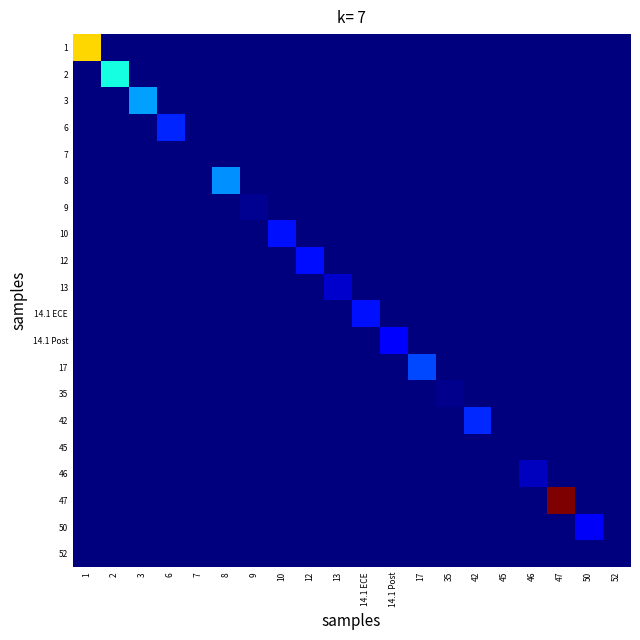

Reading left to right, transcribe all the data shown in this chart.

1: 1=1844.6	2=0.0	3=0.0	6=0.0	7=0.0	8=0.0	9=0.0	10=0.0	12=0.0	13=0.0	14.1 ECE=0.0	14.1 Post=0.0	17=0.0	35=0.0	42=0.0	45=0.0	46=0.0	47=0.0	50=0.0	52=0.0
2: 1=0.0	2=418.2	3=0.0	6=0.0	7=0.0	8=0.0	9=0.0	10=0.0	12=0.0	13=0.0	14.1 ECE=0.0	14.1 Post=0.0	17=0.0	35=0.0	42=0.0	45=0.0	46=0.0	47=0.0	50=0.0	52=0.0
3: 1=0.0	2=0.0	3=205.9	6=0.0	7=0.0	8=0.0	9=0.0	10=0.0	12=0.0	13=0.0	14.1 ECE=0.0	14.1 Post=0.0	17=0.0	35=0.0	42=0.0	45=0.0	46=0.0	47=0.0	50=0.0	52=0.0
6: 1=0.0	2=0.0	3=0.0	6=50.5	7=0.0	8=0.0	9=0.0	10=0.0	12=0.0	13=0.0	14.1 ECE=0.0	14.1 Post=0.0	17=0.0	35=0.0	42=0.0	45=0.0	46=0.0	47=0.0	50=0.0	52=0.0
7: 1=0.0	2=0.0	3=0.0	6=0.0	7=0.0	8=0.0	9=0.0	10=0.0	12=0.0	13=0.0	14.1 ECE=0.0	14.1 Post=0.0	17=0.0	35=0.0	42=0.0	45=0.0	46=0.0	47=0.0	50=0.0	52=0.0
8: 1=0.0	2=0.0	3=0.0	6=0.0	7=0.0	8=177.3	9=0.0	10=0.0	12=0.0	13=0.0	14.1 ECE=0.0	14.1 Post=0.0	17=0.0	35=0.0	42=0.0	45=0.0	46=0.0	47=0.0	50=0.0	52=0.0
9: 1=0.0	2=0.0	3=0.0	6=0.0	7=0.0	8=0.0	9=0.2	10=0.0	12=0.0	13=0.0	14.1 ECE=0.0	14.1 Post=0.0	17=0.0	35=0.0	42=0.0	45=0.0	46=0.0	47=0.0	50=0.0	52=0.0
10: 1=0.0	2=0.0	3=0.0	6=0.0	7=0.0	8=0.0	9=0.0	10=38.1	12=0.0	13=0.0	14.1 ECE=0.0	14.1 Post=0.0	17=0.0	35=0.0	42=0.0	45=0.0	46=0.0	47=0.0	50=0.0	52=0.0
12: 1=0.0	2=0.0	3=0.0	6=0.0	7=0.0	8=0.0	9=0.0	10=0.0	12=34.7	13=0.0	14.1 ECE=0.0	14.1 Post=0.0	17=0.0	35=0.0	42=0.0	45=0.0	46=0.0	47=0.0	50=0.0	52=0.0
13: 1=0.0	2=0.0	3=0.0	6=0.0	7=0.0	8=0.0	9=0.0	10=0.0	12=0.0	13=6.1	14.1 ECE=0.0	14.1 Post=0.0	17=0.0	35=0.0	42=0.0	45=0.0	46=0.0	47=0.0	50=0.0	52=0.0
14.1 ECE: 1=0.0	2=0.0	3=0.0	6=0.0	7=0.0	8=0.0	9=0.0	10=0.0	12=0.0	13=0.0	14.1 ECE=36.3	14.1 Post=0.0	17=0.0	35=0.0	42=0.0	45=0.0	46=0.0	47=0.0	50=0.0	52=0.0
14.1 Post: 1=0.0	2=0.0	3=0.0	6=0.0	7=0.0	8=0.0	9=0.0	10=0.0	12=0.0	13=0.0	14.1 ECE=0.0	14.1 Post=24.8	17=0.0	35=0.0	42=0.0	45=0.0	46=0.0	47=0.0	50=0.0	52=0.0
17: 1=0.0	2=0.0	3=0.0	6=0.0	7=0.0	8=0.0	9=0.0	10=0.0	12=0.0	13=0.0	14.1 ECE=0.0	14.1 Post=0.0	17=82.8	35=0.0	42=0.0	45=0.0	46=0.0	47=0.0	50=0.0	52=0.0
35: 1=0.0	2=0.0	3=0.0	6=0.0	7=0.0	8=0.0	9=0.0	10=0.0	12=0.0	13=0.0	14.1 ECE=0.0	14.1 Post=0.0	17=0.0	35=0.1	42=0.0	45=0.0	46=0.0	47=0.0	50=0.0	52=0.0
42: 1=0.0	2=0.0	3=0.0	6=0.0	7=0.0	8=0.0	9=0.0	10=0.0	12=0.0	13=0.0	14.1 ECE=0.0	14.1 Post=0.0	17=0.0	35=0.0	42=55.9	45=0.0	46=0.0	47=0.0	50=0.0	52=0.0
45: 1=0.0	2=0.0	3=0.0	6=0.0	7=0.0	8=0.0	9=0.0	10=0.0	12=0.0	13=0.0	14.1 ECE=0.0	14.1 Post=0.0	17=0.0	35=0.0	42=0.0	45=0.0	46=0.0	47=0.0	50=0.0	52=0.0
46: 1=0.0	2=0.0	3=0.0	6=0.0	7=0.0	8=0.0	9=0.0	10=0.0	12=0.0	13=0.0	14.1 ECE=0.0	14.1 Post=0.0	17=0.0	35=0.0	42=0.0	45=0.0	46=3.8	47=0.0	50=0.0	52=0.0
47: 1=0.0	2=0.0	3=0.0	6=0.0	7=0.0	8=0.0	9=0.0	10=0.0	12=0.0	13=0.0	14.1 ECE=0.0	14.1 Post=0.0	17=0.0	35=0.0	42=0.0	45=0.0	46=0.0	47=4837.3	50=0.0	52=0.0
50: 1=0.0	2=0.0	3=0.0	6=0.0	7=0.0	8=0.0	9=0.0	10=0.0	12=0.0	13=0.0	14.1 ECE=0.0	14.1 Post=0.0	17=0.0	35=0.0	42=0.0	45=0.0	46=0.0	47=0.0	50=17.7	52=0.0
52: 1=0.0	2=0.0	3=0.0	6=0.0	7=0.0	8=0.0	9=0.0	10=0.0	12=0.0	13=0.0	14.1 ECE=0.0	14.1 Post=0.0	17=0.0	35=0.0	42=0.0	45=0.0	46=0.0	47=0.0	50=0.0	52=0.0